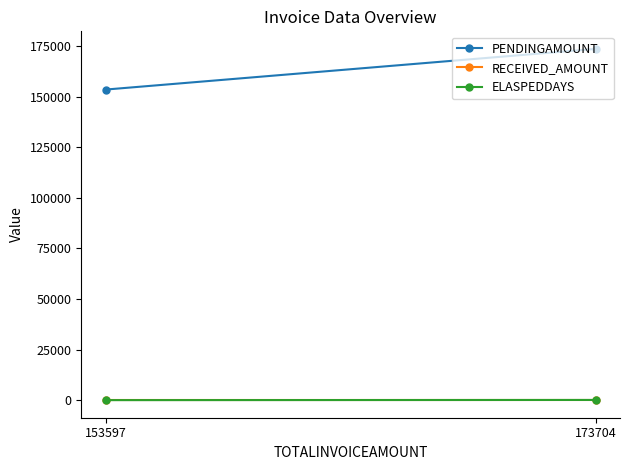

What are all the series names shown in the legend?

PENDINGAMOUNT, RECEIVED_AMOUNT, ELASPEDDAYS